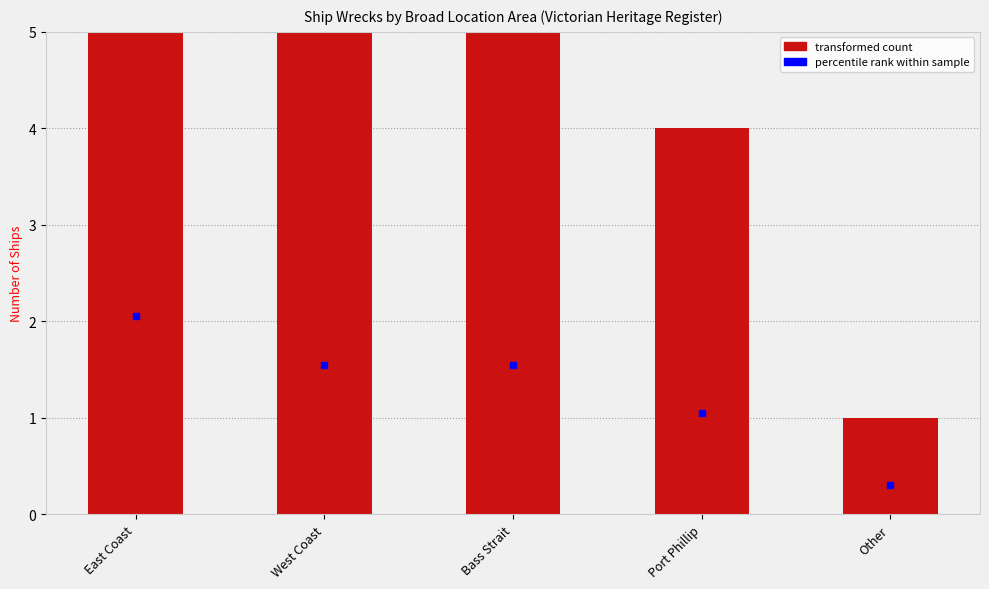

Rank the categories by value from lowest to highest.

Other, Port Phillip, West Coast, Bass Strait, East Coast